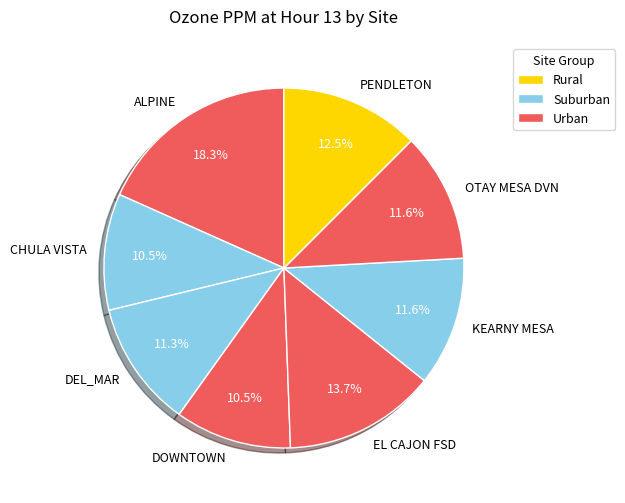

Does OTAY MESA DVN represent more than half of the total?

No